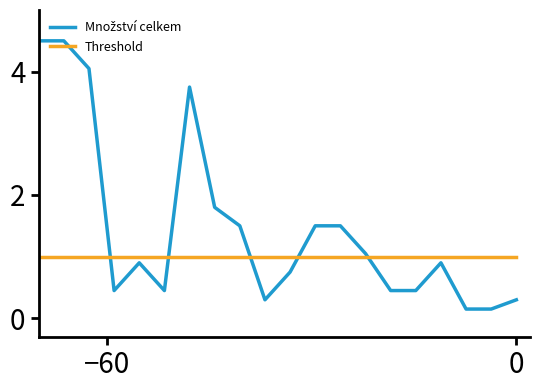

What is the greatest value displayed?

4.5